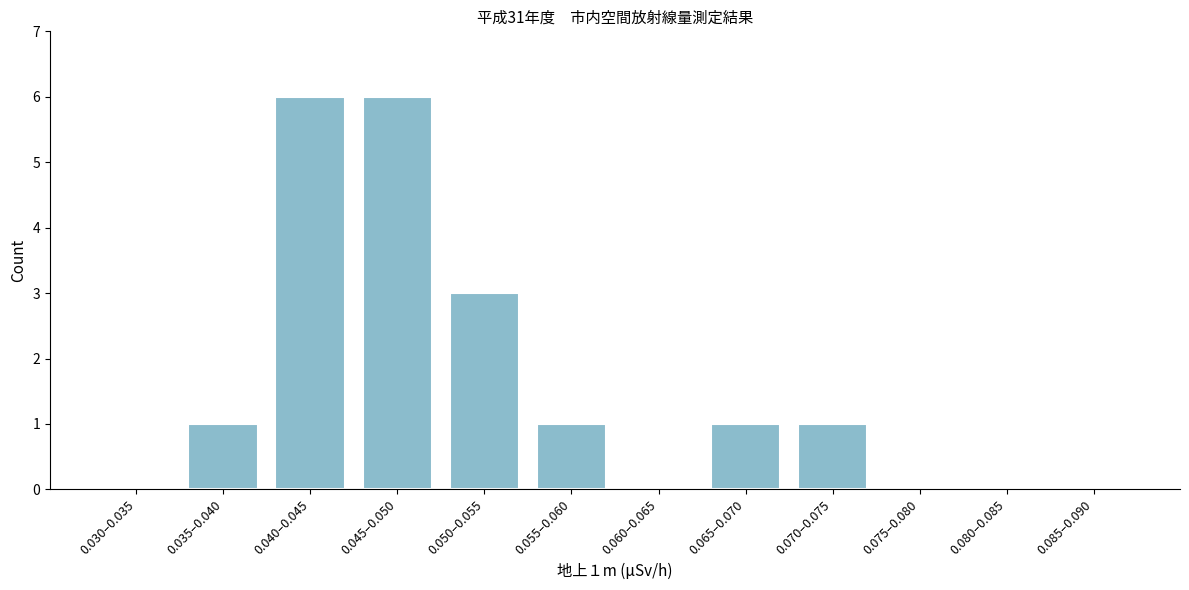

Reading left to right, list all the values displayed in this chart.

0.030–0.035=0	0.035–0.040=1	0.040–0.045=6	0.045–0.050=6	0.050–0.055=3	0.055–0.060=1	0.060–0.065=0	0.065–0.070=1	0.070–0.075=1	0.075–0.080=0	0.080–0.085=0	0.085–0.090=0